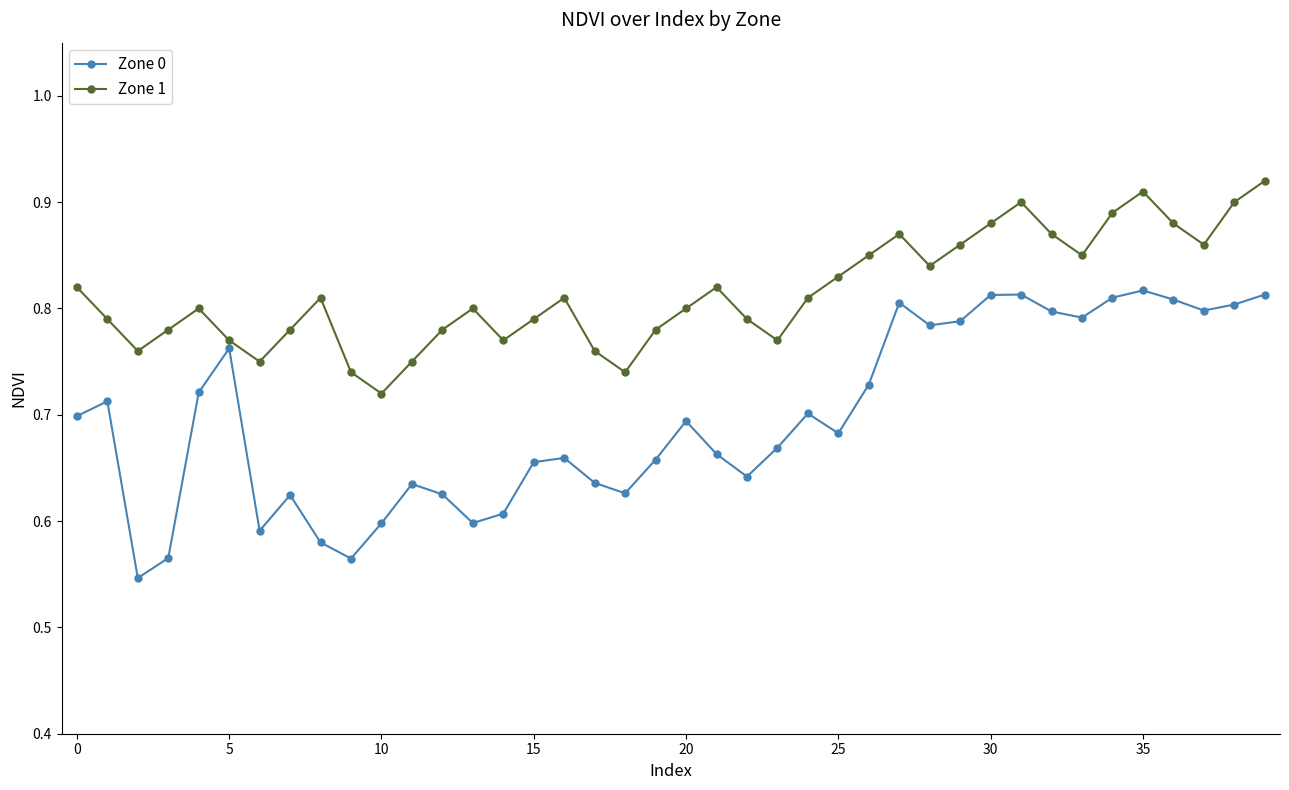

True or false: Zone 0 and Zone 1 cross at least once.

False